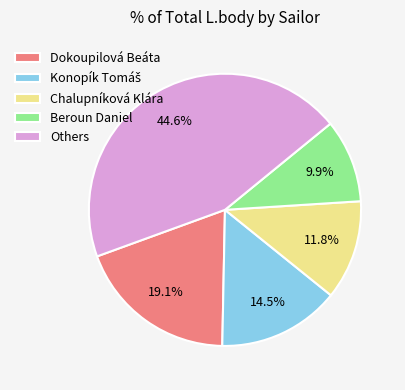

What percentage do Dokoupilová Beáta and Chalupníková Klára together represent?

30.9%